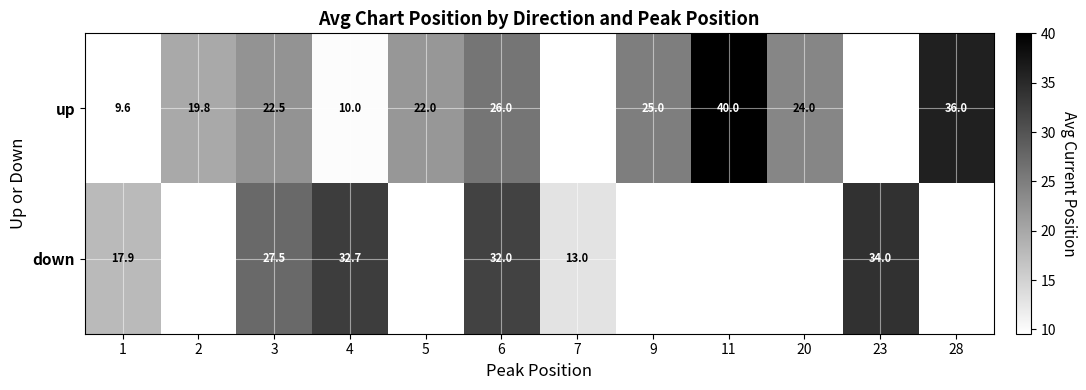

Which series has the largest range (max minus min)?

up